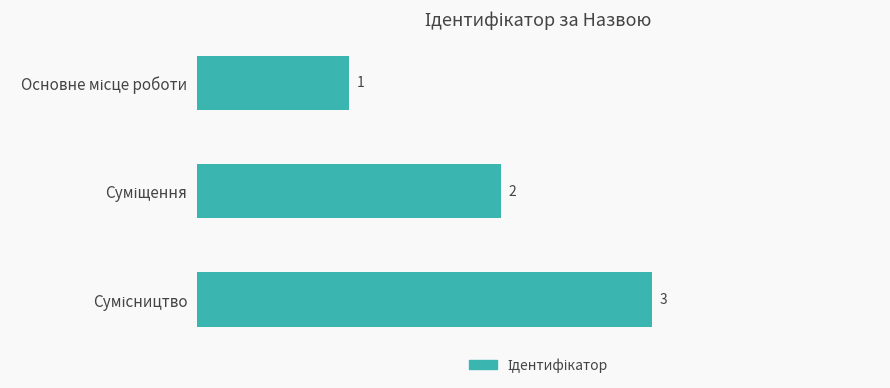

Count the values in the range 1 to 3.

3